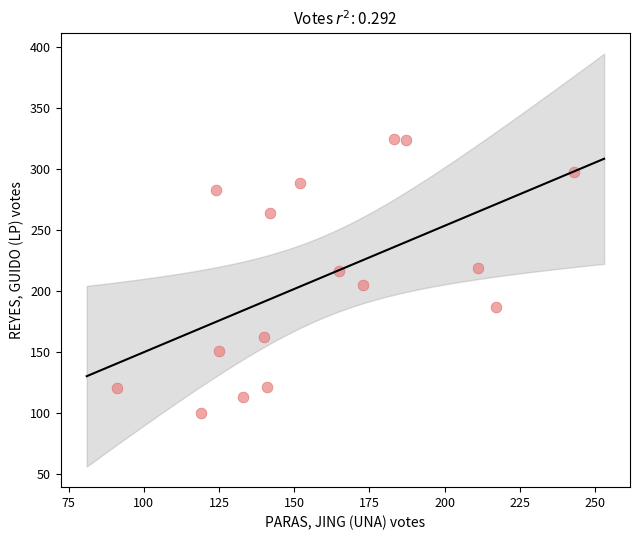

What is the range of Y values (max minus min)?

225